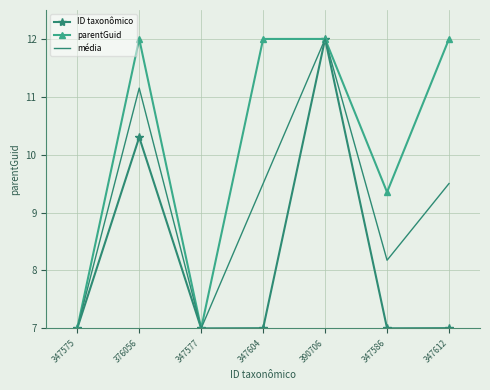

How many values in the média series are below 9?

3